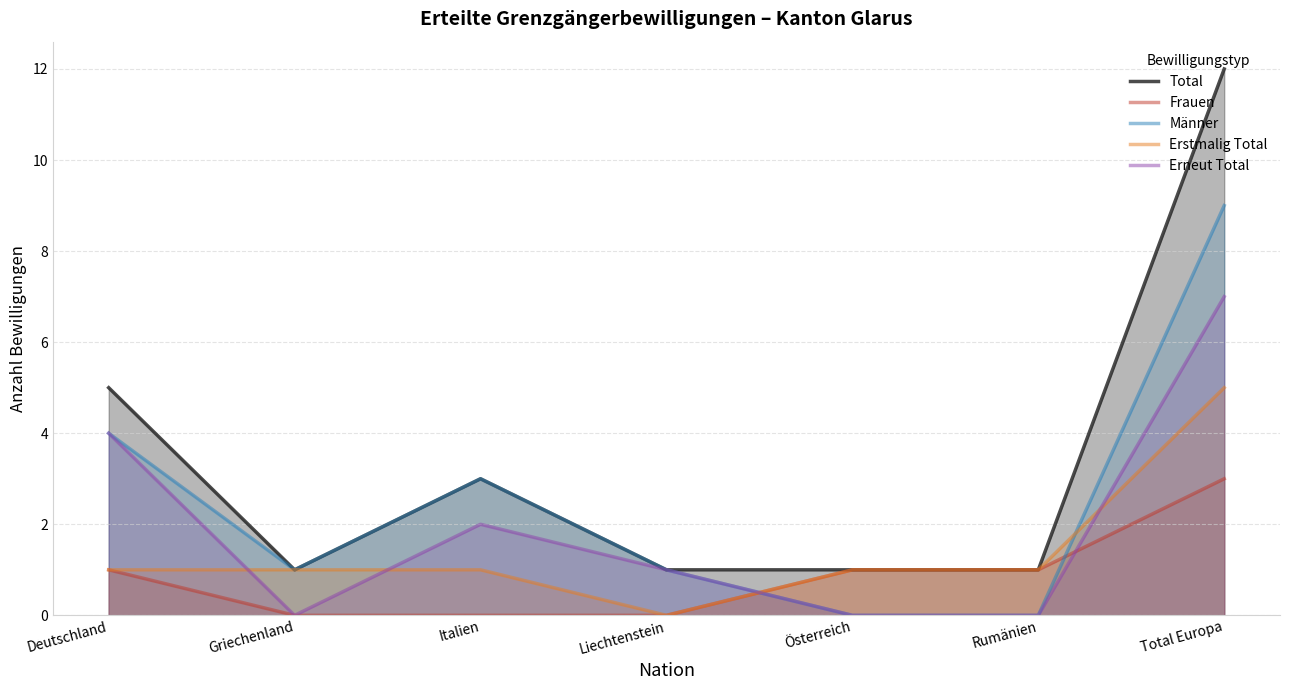

After their last crossing, which series has the higher values: Erstmalig Total or Erneut Total?

Erneut Total